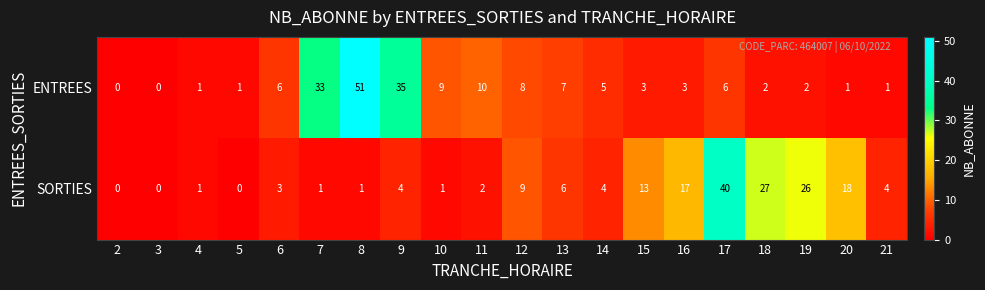

What is the difference between the maximum and minimum values in the SORTIES series?

40